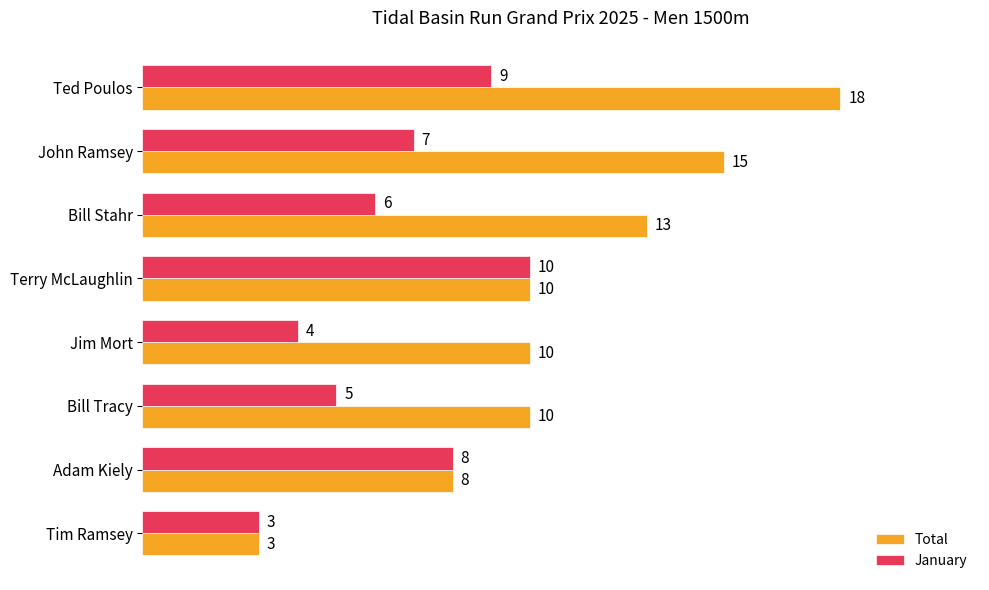

The Total series shows 25 at John Ramsey. True or false?

False